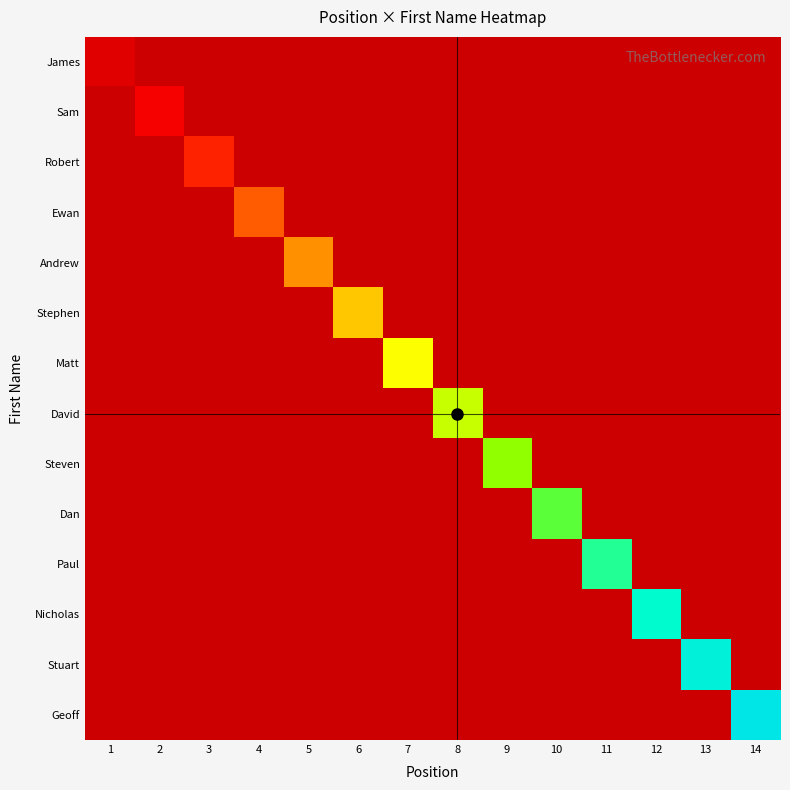

Reading left to right, extract all data points from this chart.

James: 1=1	2=0	3=0	4=0	5=0	6=0	7=0	8=0	9=0	10=0	11=0	12=0	13=0	14=0
Sam: 1=0	2=2	3=0	4=0	5=0	6=0	7=0	8=0	9=0	10=0	11=0	12=0	13=0	14=0
Robert: 1=0	2=0	3=3	4=0	5=0	6=0	7=0	8=0	9=0	10=0	11=0	12=0	13=0	14=0
Ewan: 1=0	2=0	3=0	4=4	5=0	6=0	7=0	8=0	9=0	10=0	11=0	12=0	13=0	14=0
Andrew: 1=0	2=0	3=0	4=0	5=5	6=0	7=0	8=0	9=0	10=0	11=0	12=0	13=0	14=0
Stephen: 1=0	2=0	3=0	4=0	5=0	6=6	7=0	8=0	9=0	10=0	11=0	12=0	13=0	14=0
Matt: 1=0	2=0	3=0	4=0	5=0	6=0	7=7	8=0	9=0	10=0	11=0	12=0	13=0	14=0
David: 1=0	2=0	3=0	4=0	5=0	6=0	7=0	8=8	9=0	10=0	11=0	12=0	13=0	14=0
Steven: 1=0	2=0	3=0	4=0	5=0	6=0	7=0	8=0	9=9	10=0	11=0	12=0	13=0	14=0
Dan: 1=0	2=0	3=0	4=0	5=0	6=0	7=0	8=0	9=0	10=10	11=0	12=0	13=0	14=0
Paul: 1=0	2=0	3=0	4=0	5=0	6=0	7=0	8=0	9=0	10=0	11=11	12=0	13=0	14=0
Nicholas: 1=0	2=0	3=0	4=0	5=0	6=0	7=0	8=0	9=0	10=0	11=0	12=12	13=0	14=0
Stuart: 1=0	2=0	3=0	4=0	5=0	6=0	7=0	8=0	9=0	10=0	11=0	12=0	13=13	14=0
Geoff: 1=0	2=0	3=0	4=0	5=0	6=0	7=0	8=0	9=0	10=0	11=0	12=0	13=0	14=14